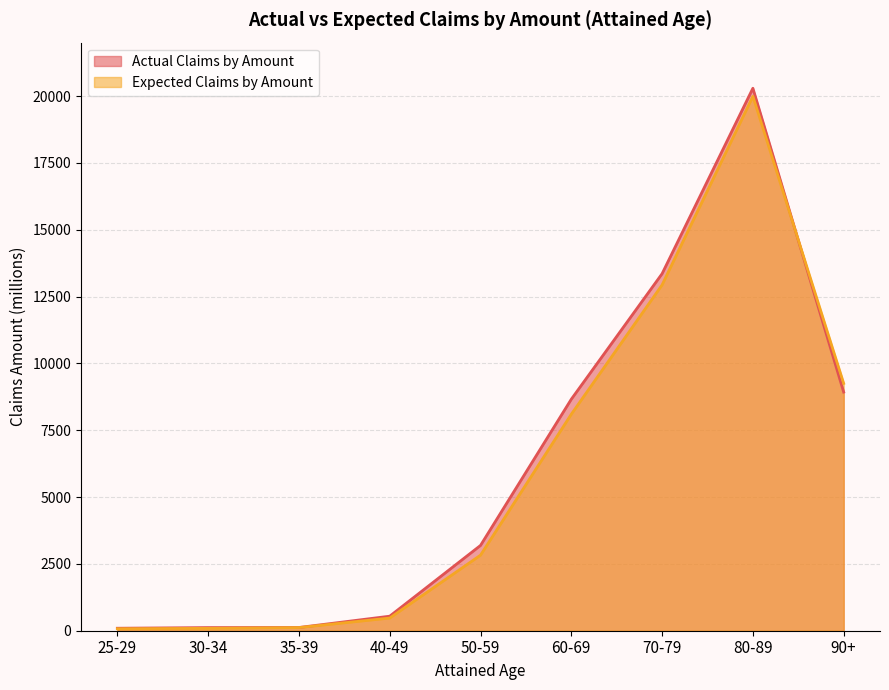

How many data points in Actual Claims by Amount are above 3190?

5